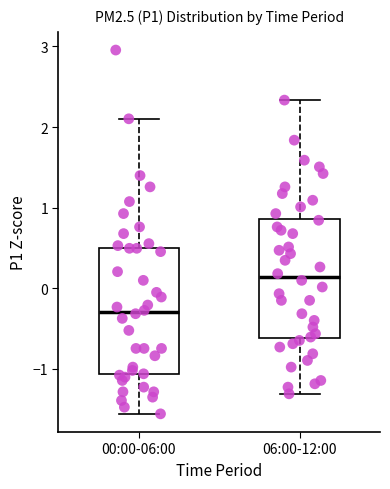

Reading left to right, read every box against the y-axis: the position of its median line, the range the box covers, and the ends of its whiskers. The values are not printed on the chart, so give them approximately, as read against the axis.

00:00-06:00: median -0.3, box -1.1 to 0.5, whiskers -1.6 to 2.1
06:00-12:00: median 0.1, box -0.6 to 0.9, whiskers -1.3 to 2.3